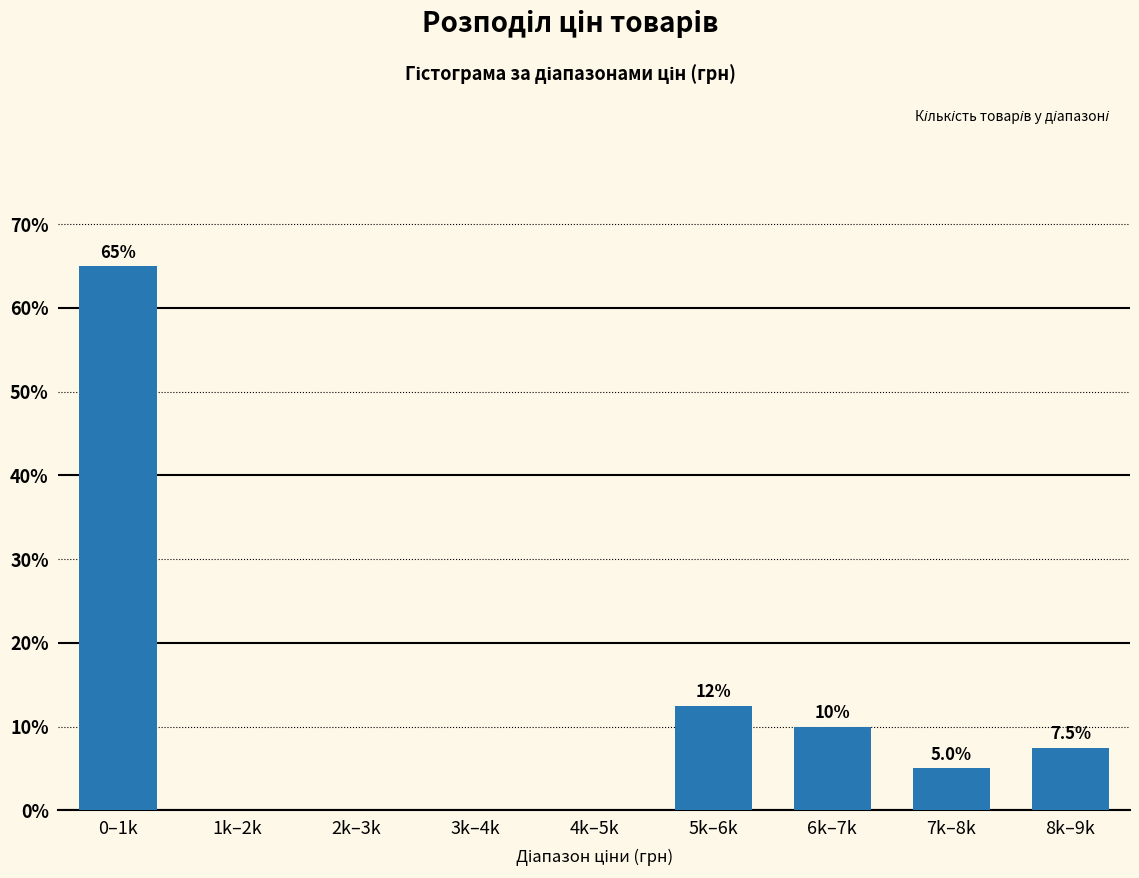

Reading right to left, what are all the values shown in this chart?

8k–9k=7.5	7k–8k=5.0	6k–7k=10.0	5k–6k=12.5	4k–5k=0.0	3k–4k=0.0	2k–3k=0.0	1k–2k=0.0	0–1k=65.0